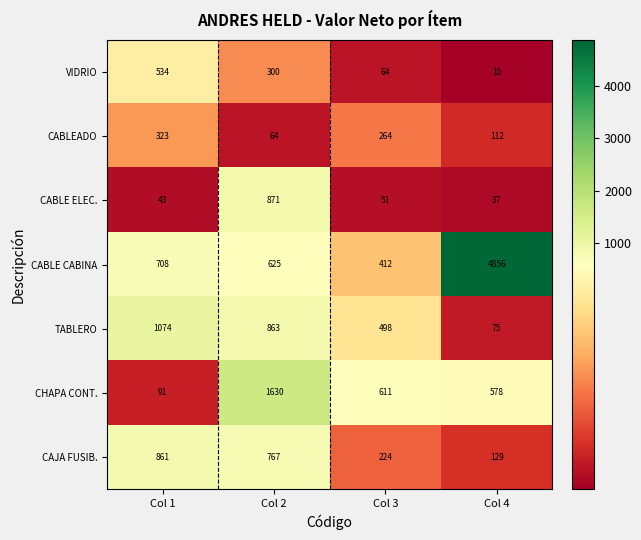

Reading left to right, list all the values displayed in this chart.

VIDRIO: 534	300	64	10
CABLEADO: 323	64	264	112
CABLE ELEC.: 43	871	51	37
CABLE CABINA: 708	625	412	4856
TABLERO: 1074	863	498	75
CHAPA CONT.: 91	1630	611	578
CAJA FUSIB.: 861	767	224	129